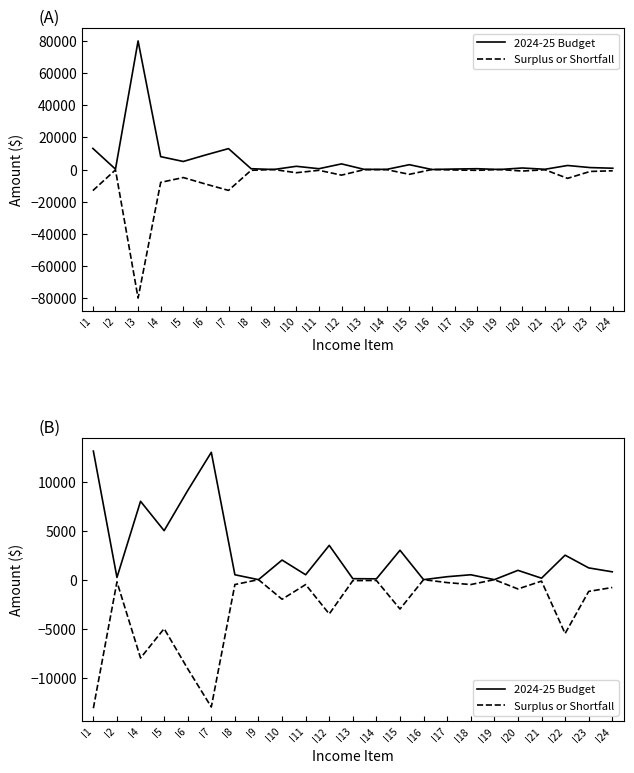

List the series in order of their peak value, highest first.

2024-25 Budget, Surplus or Shortfall